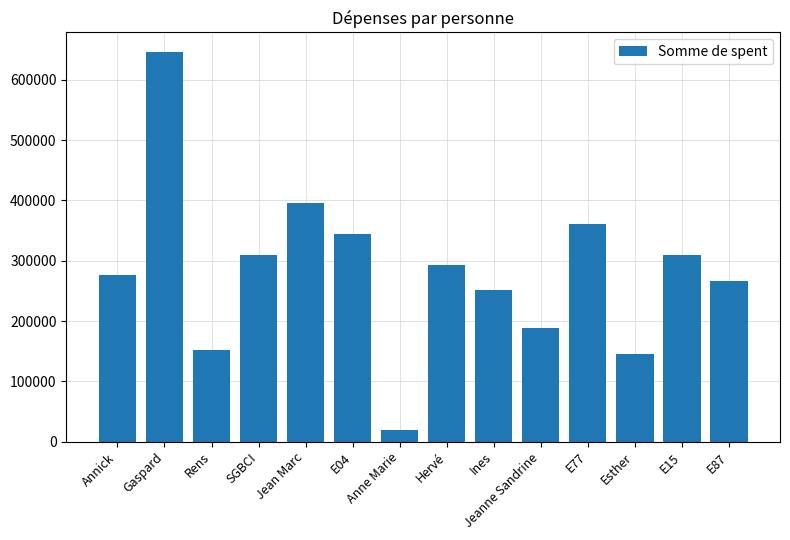

At which label does the data first exceed 292500?

Gaspard